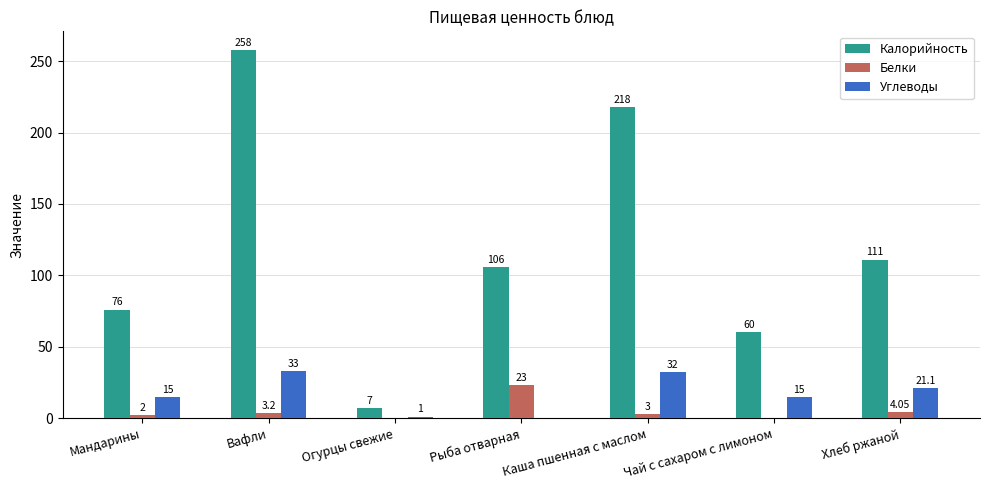

Where is Калорийность nearest to the value 132?

Хлеб ржаной